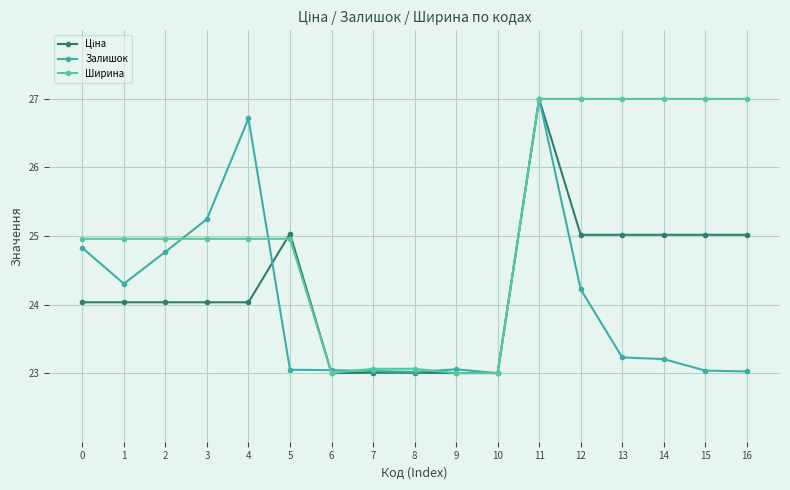

True or false: Залишок has more than 1 interior local peaks.

True